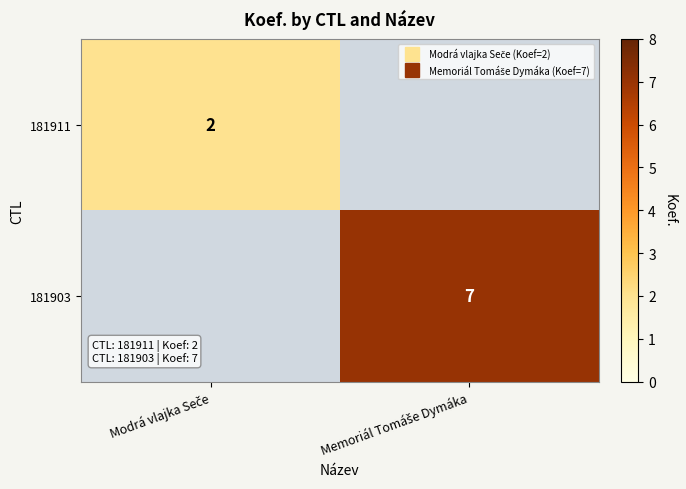

List the series in order of their peak value, highest first.

181903, 181911